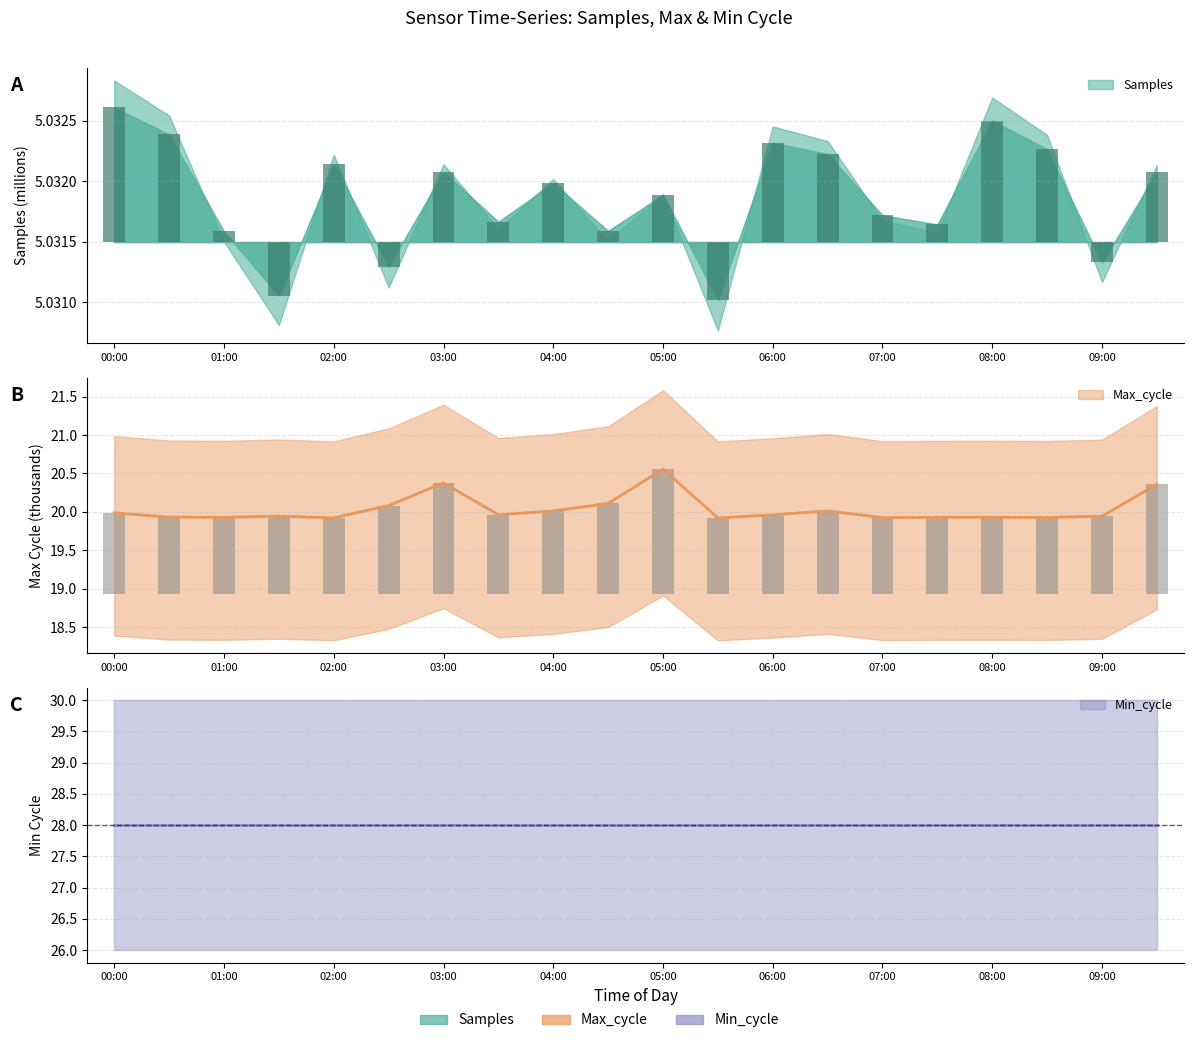

What is the average value of the Max_cycle series?

20.0